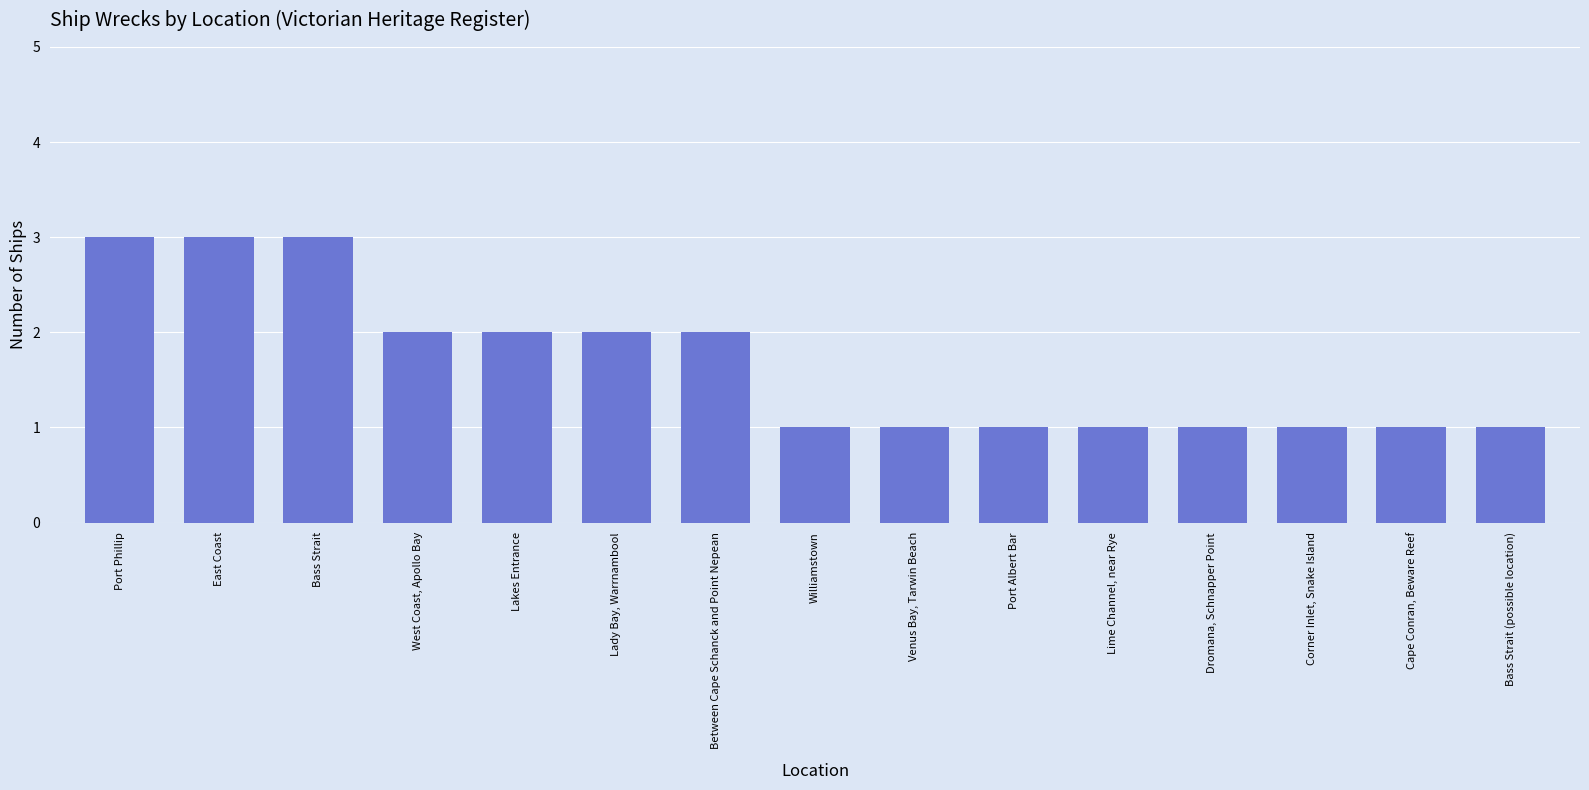

What is the maximum value shown in the chart?

3